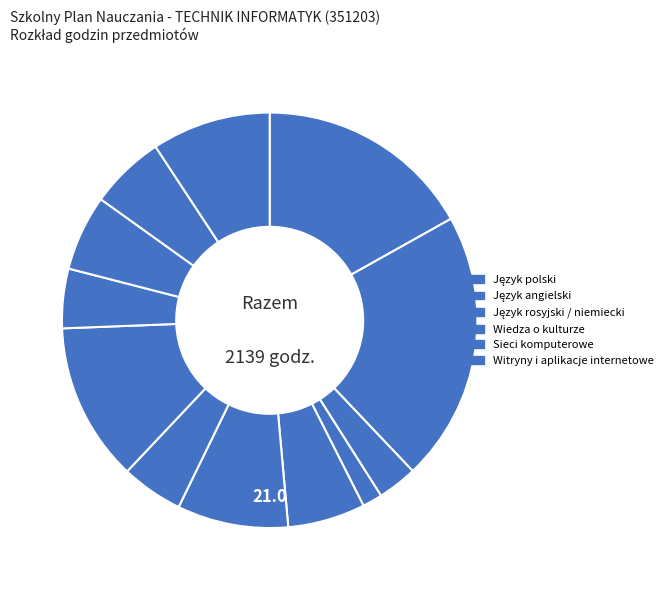

Does any single category account for the majority?

No